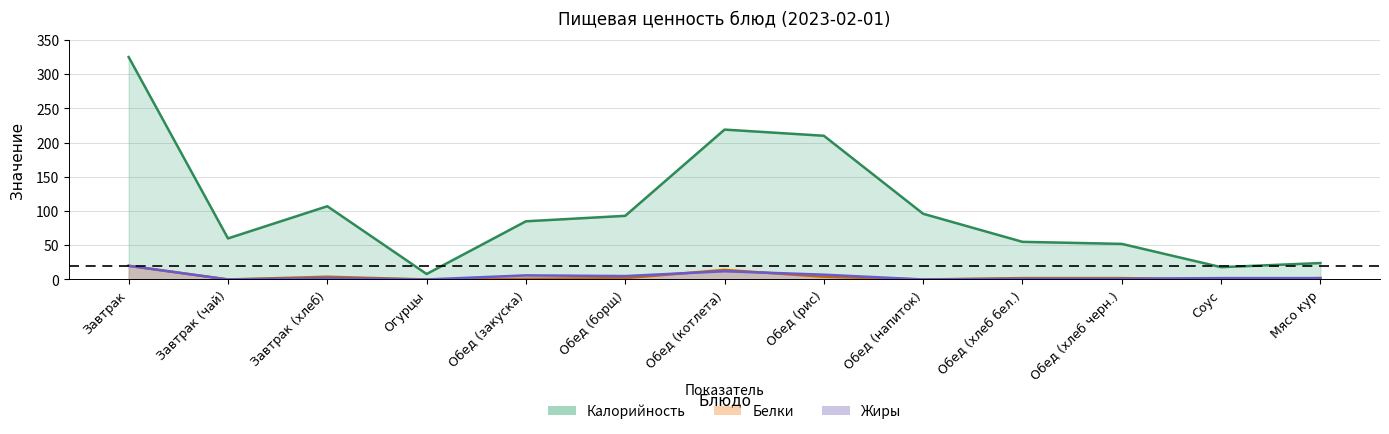

Which series has the widest spread of values?

Калорийность